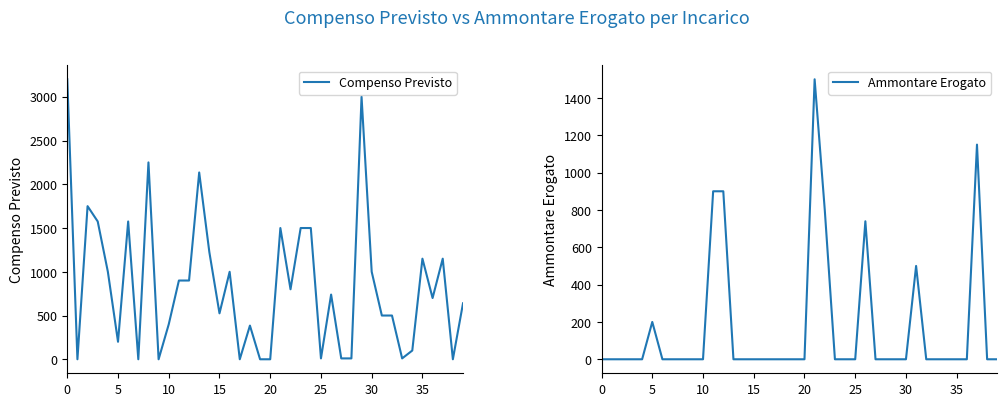

True or false: Compenso Previsto and Ammontare Erogato cross at least once.

False